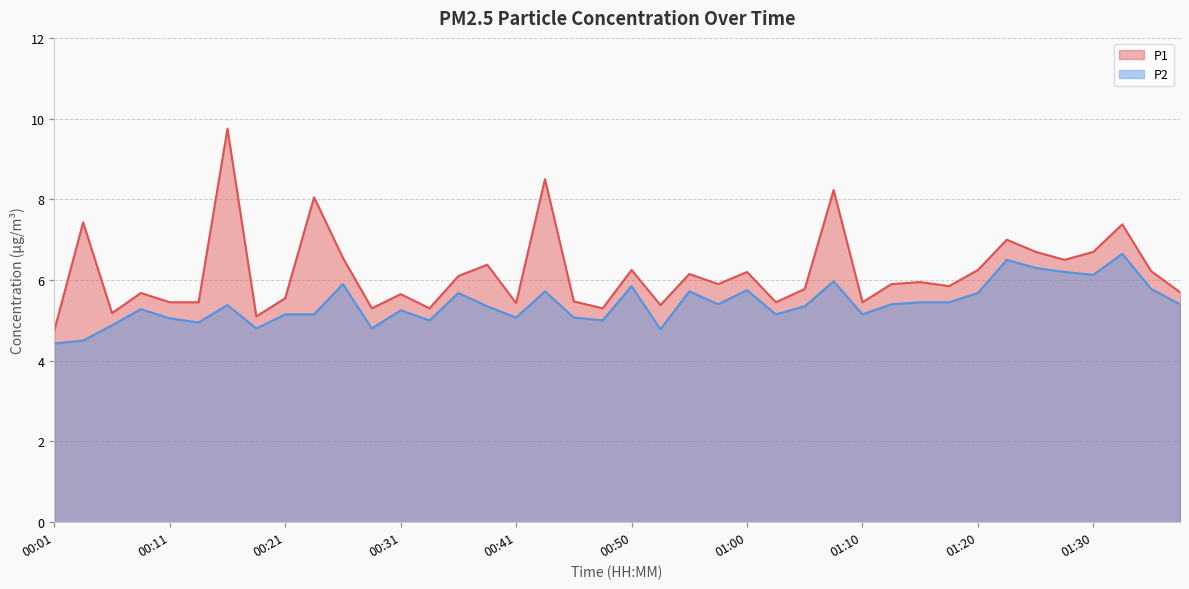

Reading right to left, transcribe all the data shown in this chart.

P1: 5.7	6.2	7.4	6.7	6.5	6.7	7.0	6.2	5.8	6.0	5.9	5.5	8.2	5.8	5.5	6.2	5.9	6.2	5.4	6.2	5.3	5.5	8.5	5.4	6.4	6.1	5.3	5.7	5.3	6.5	8.1	5.5	5.1	9.8	5.5	5.5	5.7	5.2	7.4	4.8
P2: 5.4	5.8	6.7	6.1	6.2	6.3	6.5	5.7	5.5	5.5	5.4	5.2	6.0	5.3	5.2	5.8	5.4	5.7	4.8	5.8	5.0	5.1	5.7	5.1	5.3	5.7	5.0	5.2	4.8	5.9	5.2	5.2	4.8	5.4	5.0	5.0	5.3	4.9	4.5	4.4